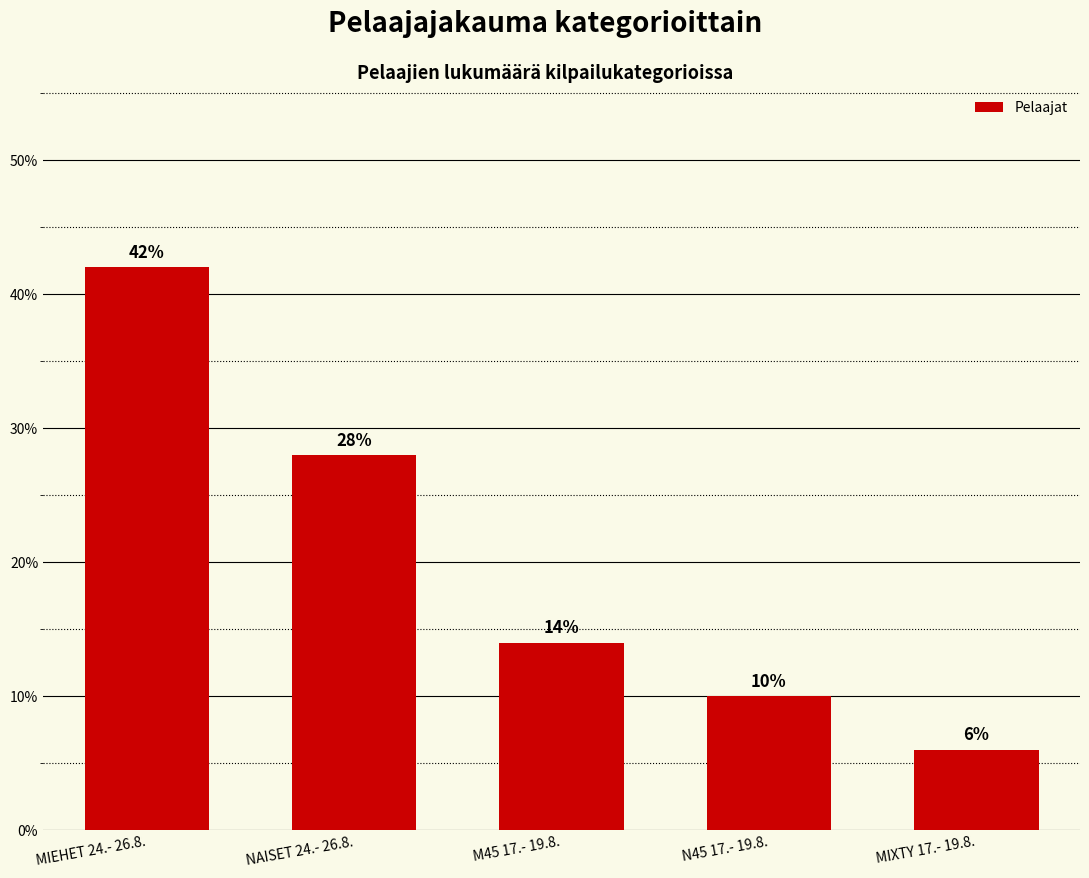

Reading right to left, extract all data points from this chart.

MIXTY 17.- 19.8.=6.0	N45 17.- 19.8.=10.0	M45 17.- 19.8.=14.0	NAISET 24.- 26.8.=28.0	MIEHET 24.- 26.8.=42.0